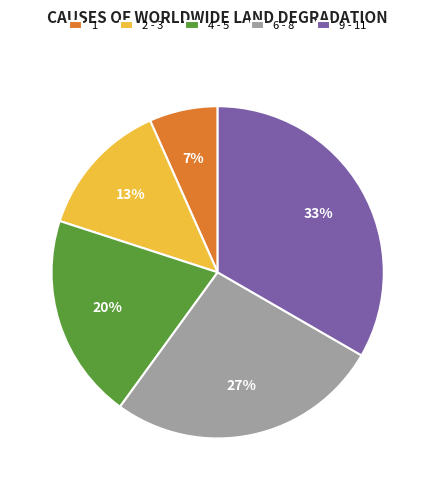

Approximately how many times larger is the value at 1 compared to 4 - 5?

0.3